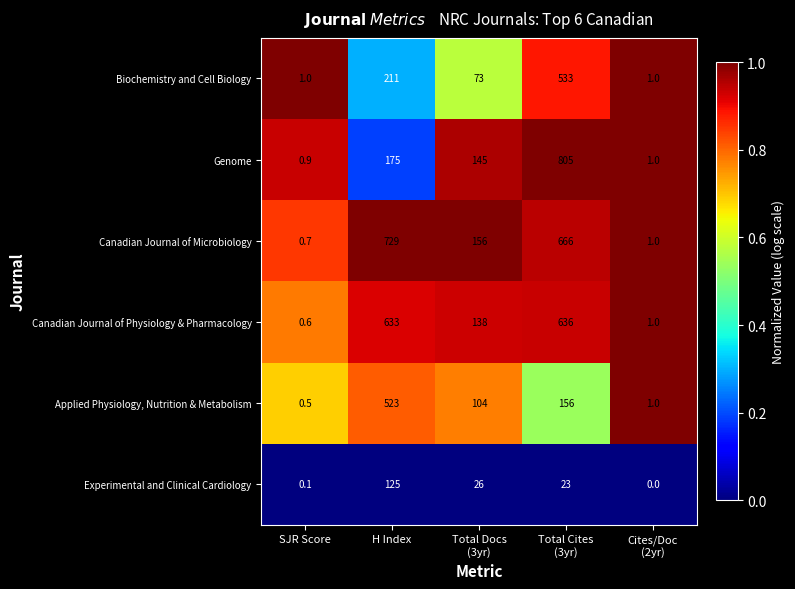

What is the difference between the highest and lowest values at SJR Score?

0.9